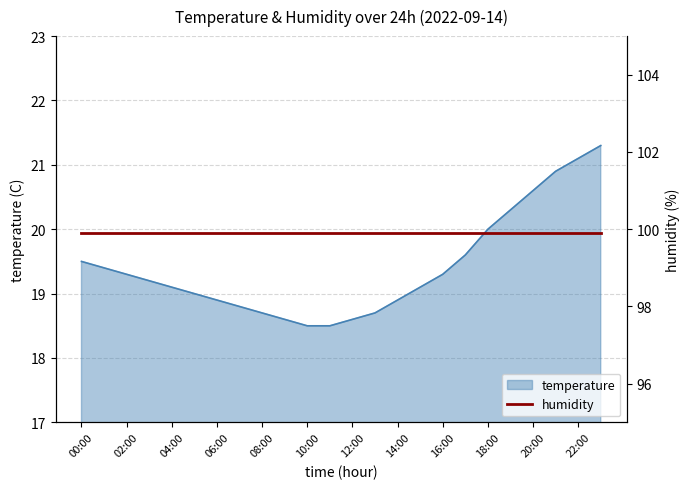

How many values are between 18 and 20?

19